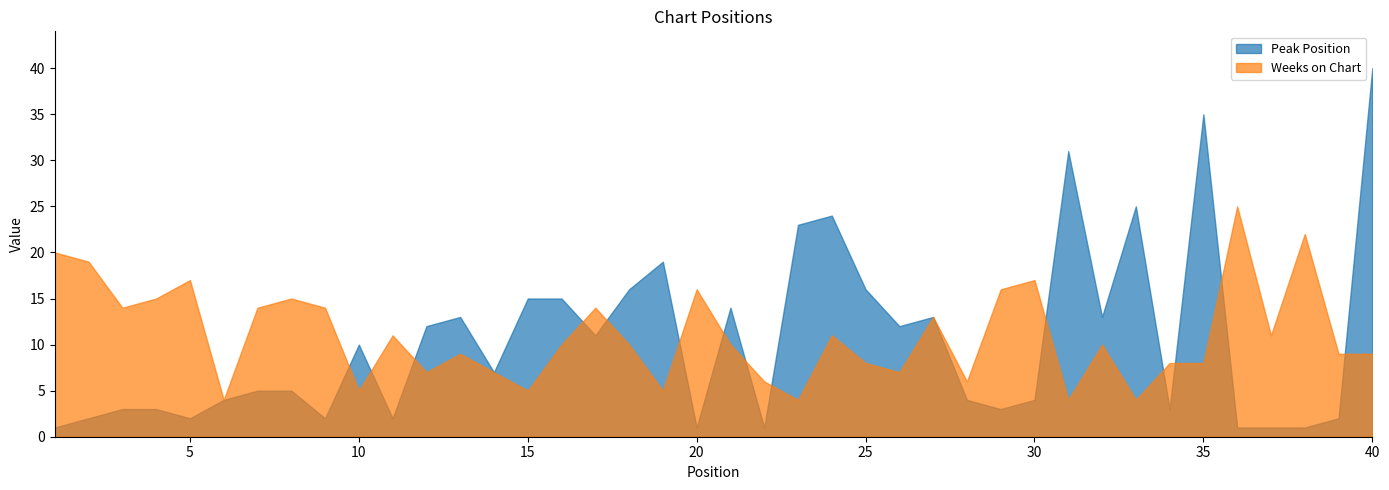

What is the difference between the highest and lowest values at 16?

5